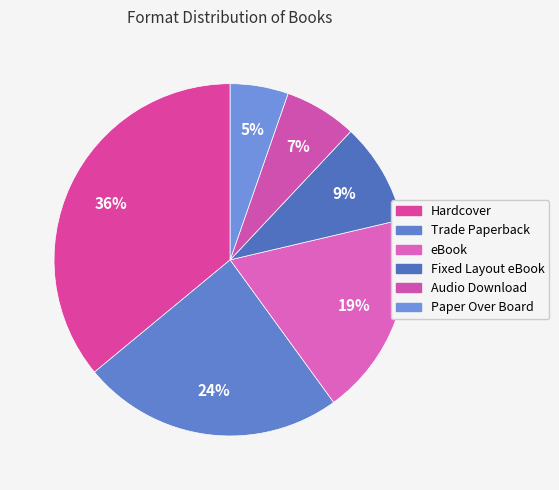

Is there any slice that represents more than half of the pie?

No